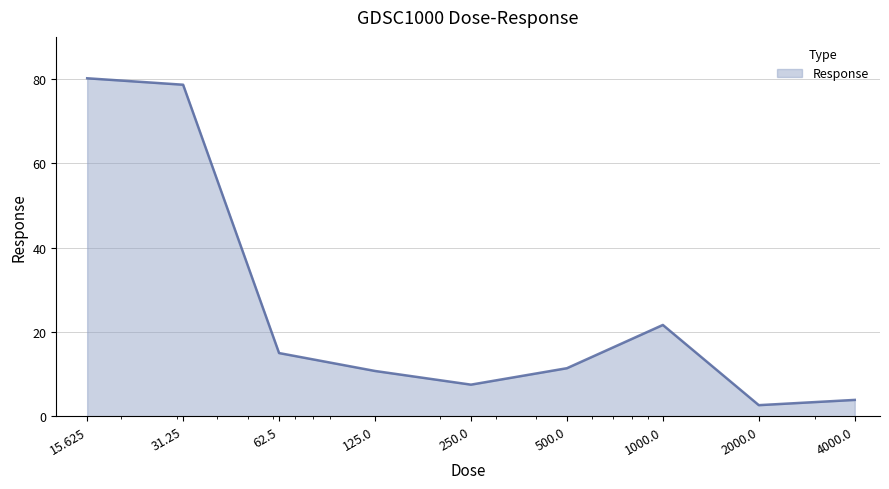

What is the maximum value shown in the chart?

80.2